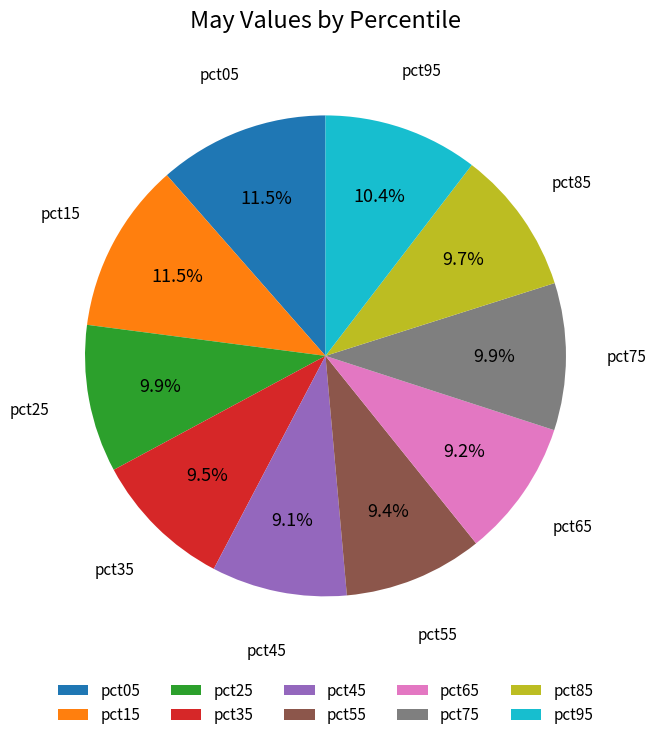

Does pct15 represent more than half of the total?

No